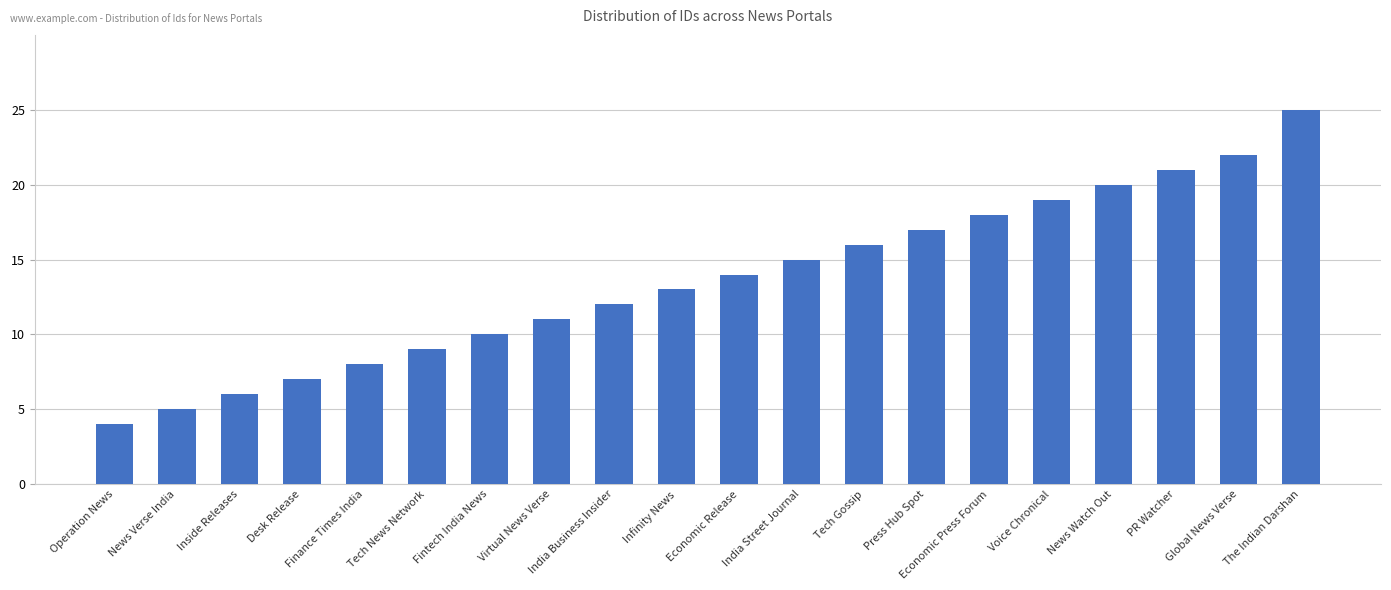

What is the change in value from Economic Release to Voice Chronical?

+5